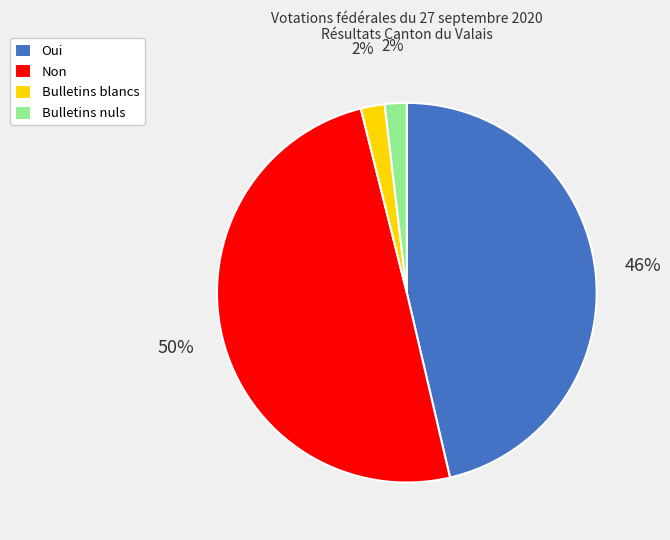

What is the largest slice in the pie chart?

Non